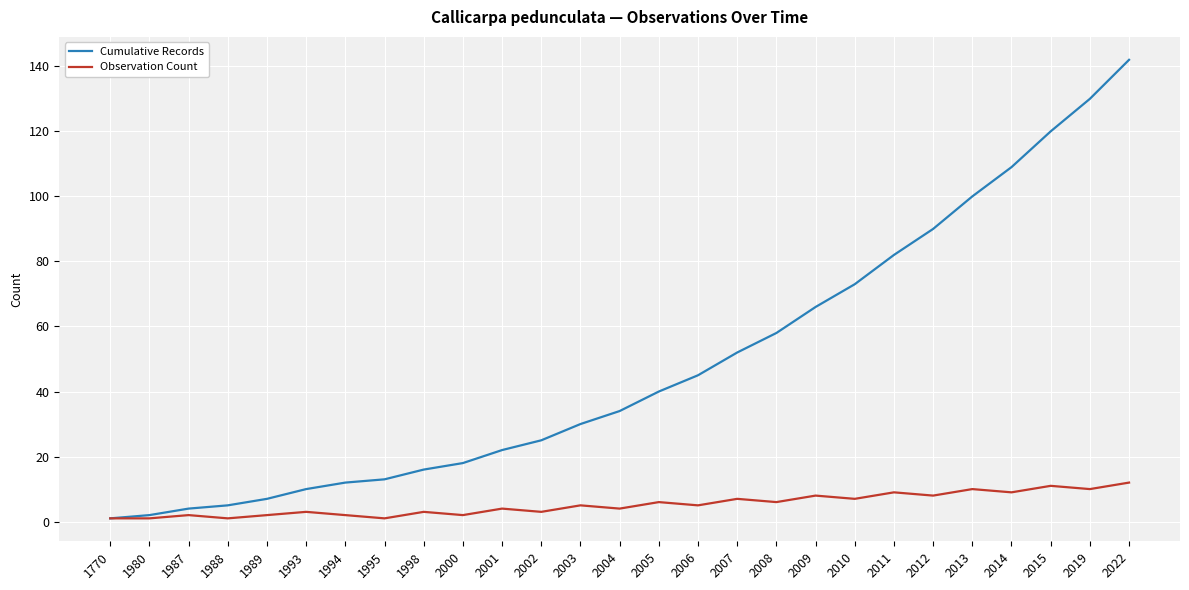

Reading right to left, extract all data points from this chart.

Cumulative Records: 142	130	120	109	100	90	82	73	66	58	52	45	40	34	30	25	22	18	16	13	12	10	7	5	4	2	1
Observation Count: 12	10	11	9	10	8	9	7	8	6	7	5	6	4	5	3	4	2	3	1	2	3	2	1	2	1	1